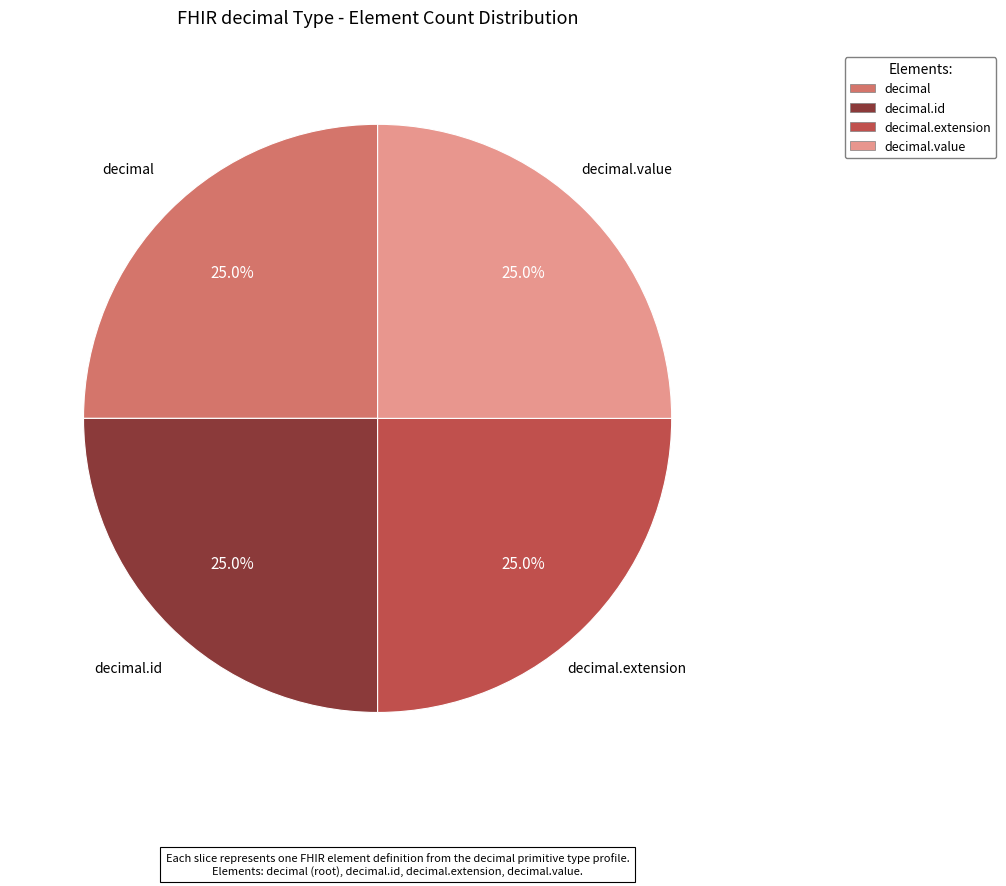

How many slices are in this pie chart?

4